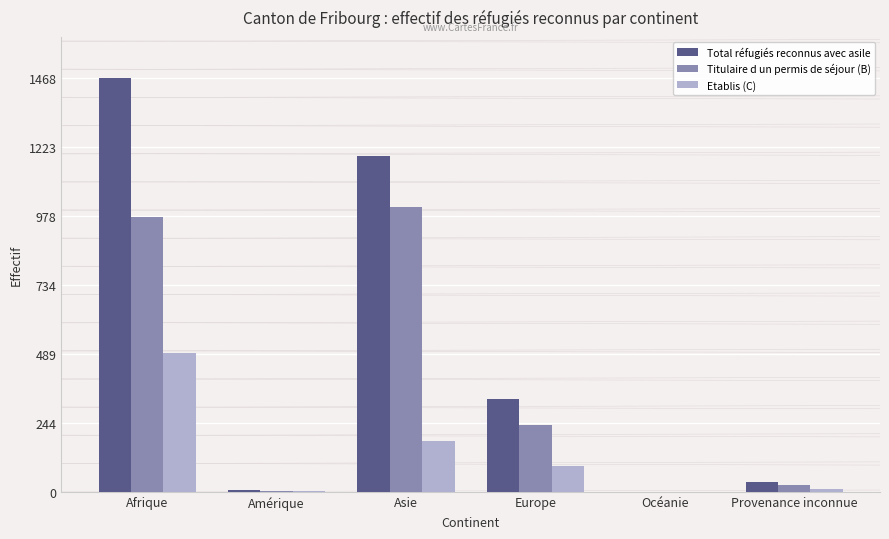

True or false: Total réfugiés reconnus avec asile has a value of 1468 at Afrique.

True